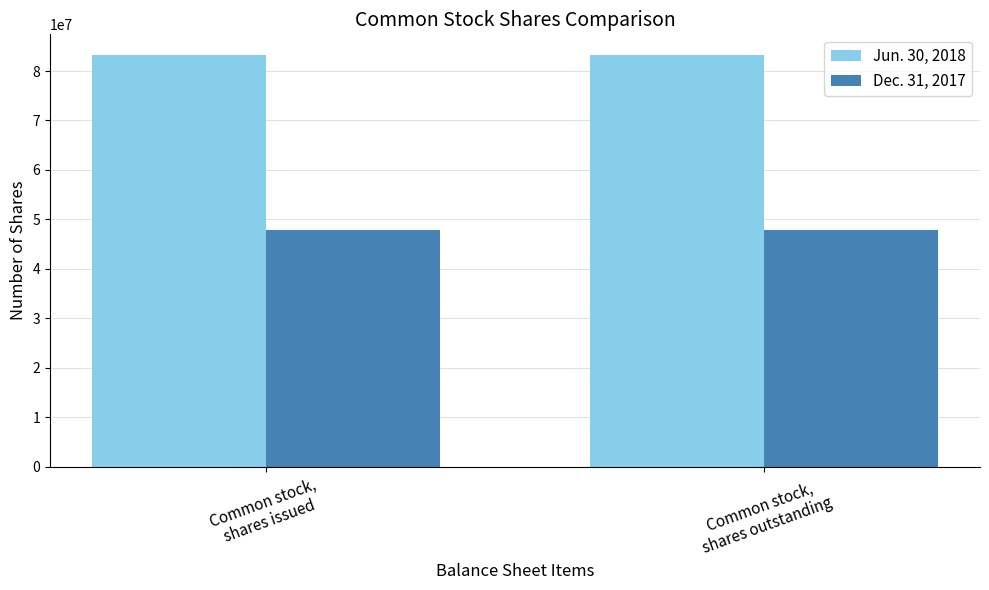

How many groups of bars are there?

2